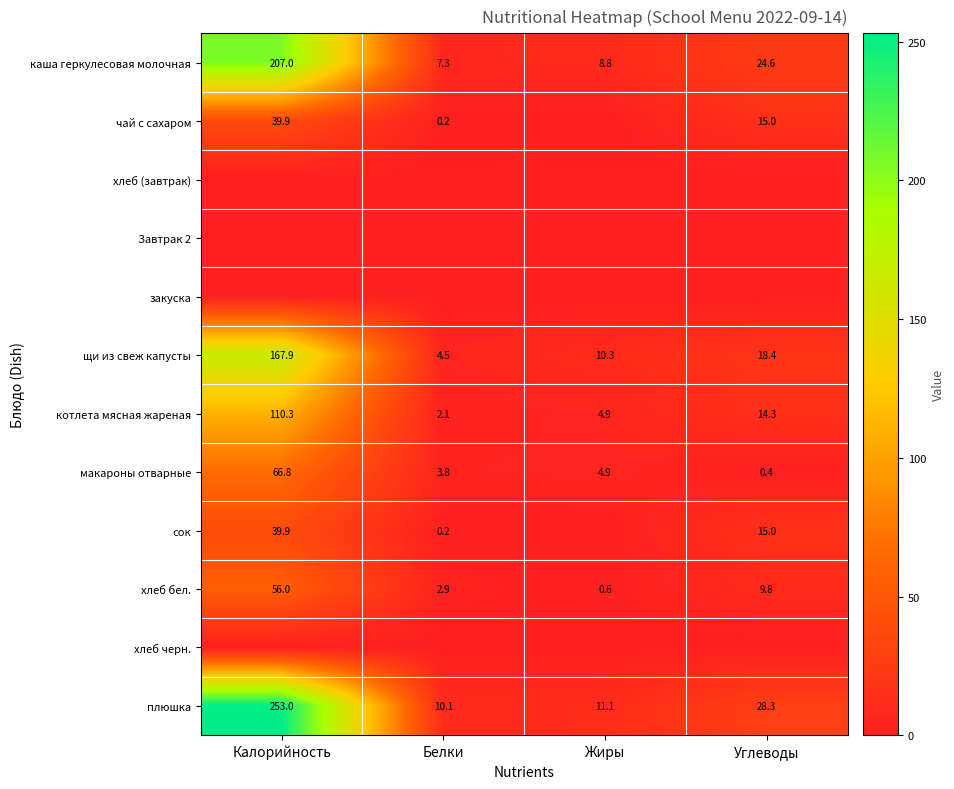

At which category is the sum across all series the highest?

Калорийность